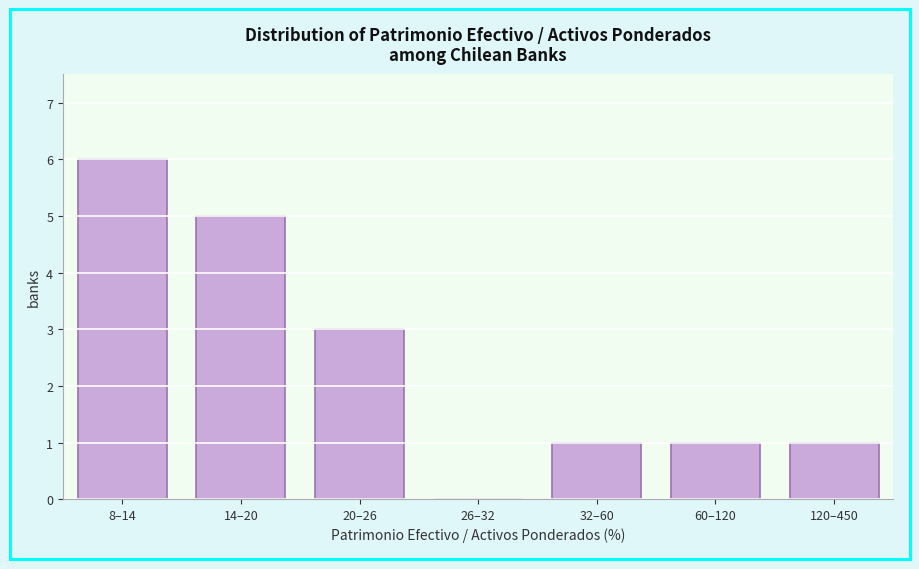

Reading right to left, extract all data points from this chart.

120–450=1	60–120=1	32–60=1	26–32=0	20–26=3	14–20=5	8–14=6